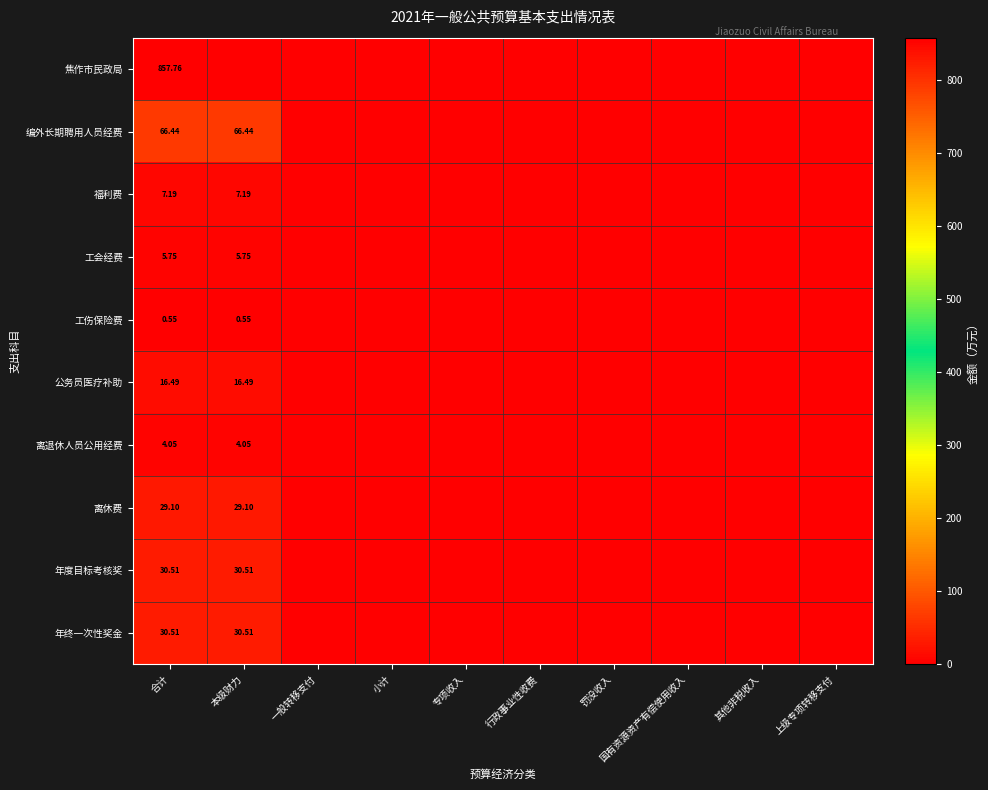

Which series has the largest total across all categories?

焦作市民政局